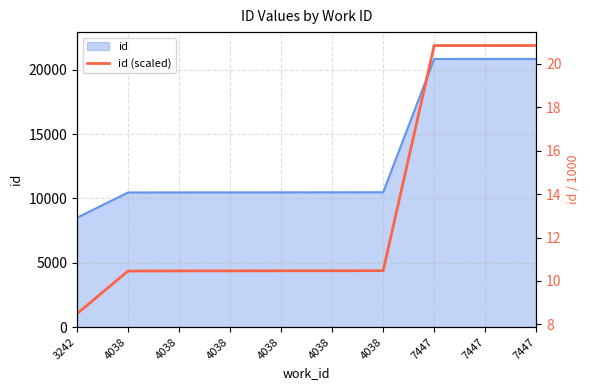

The chart shows a value of 8.5 at 3242. True or false?

True